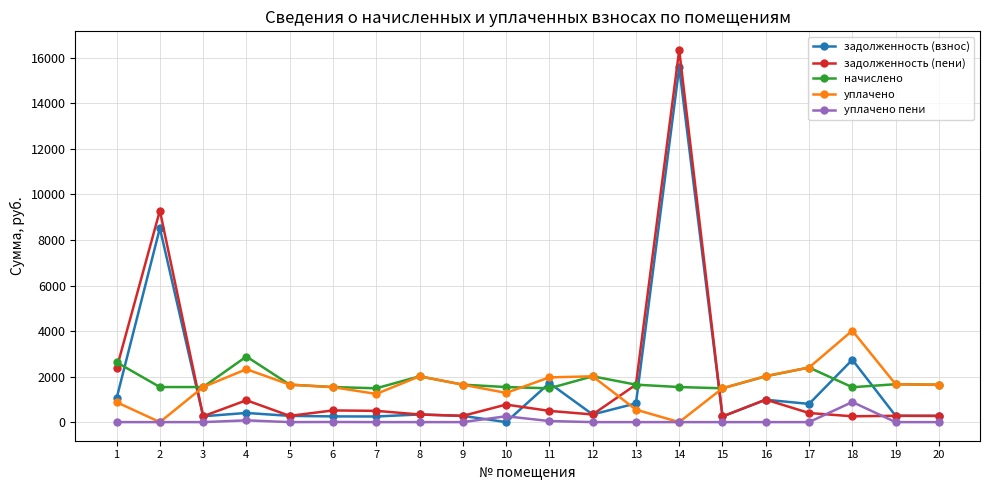

What is the total value across all series at 5?

3839.7